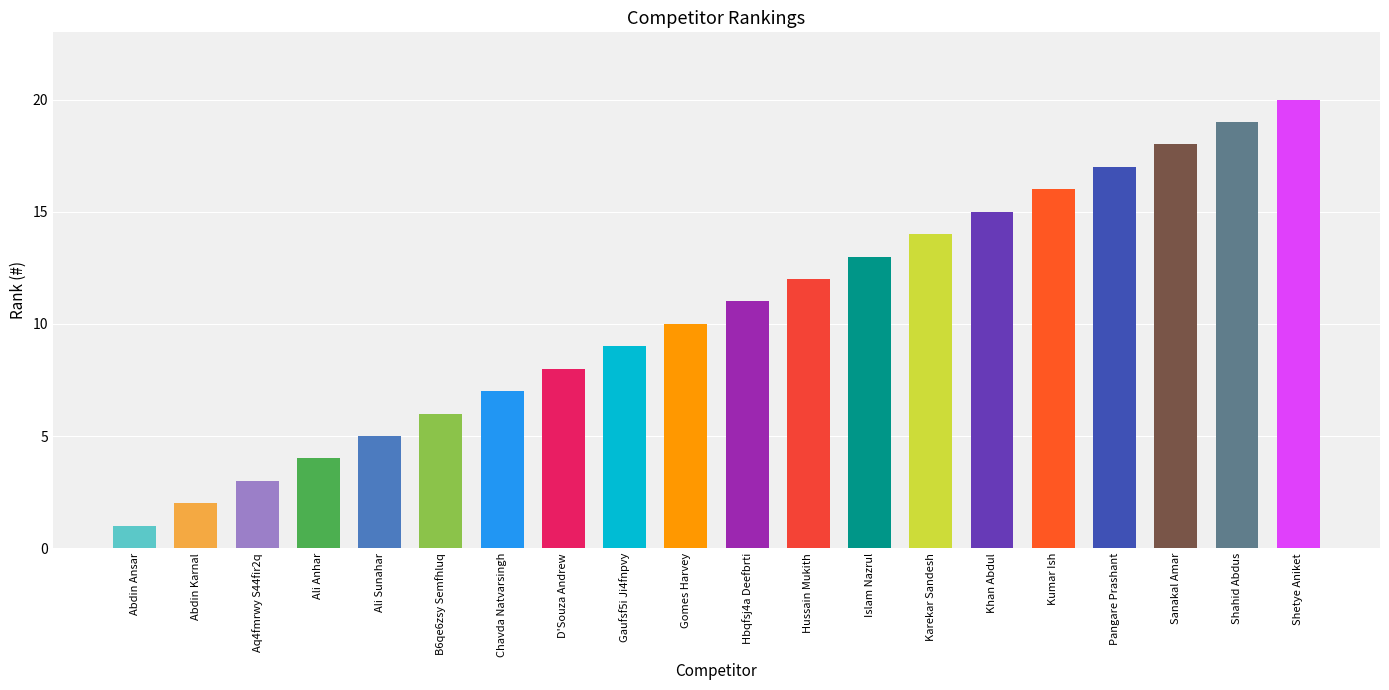

Between Islam Nazrul and Abdin Ansar, which is larger?

Islam Nazrul